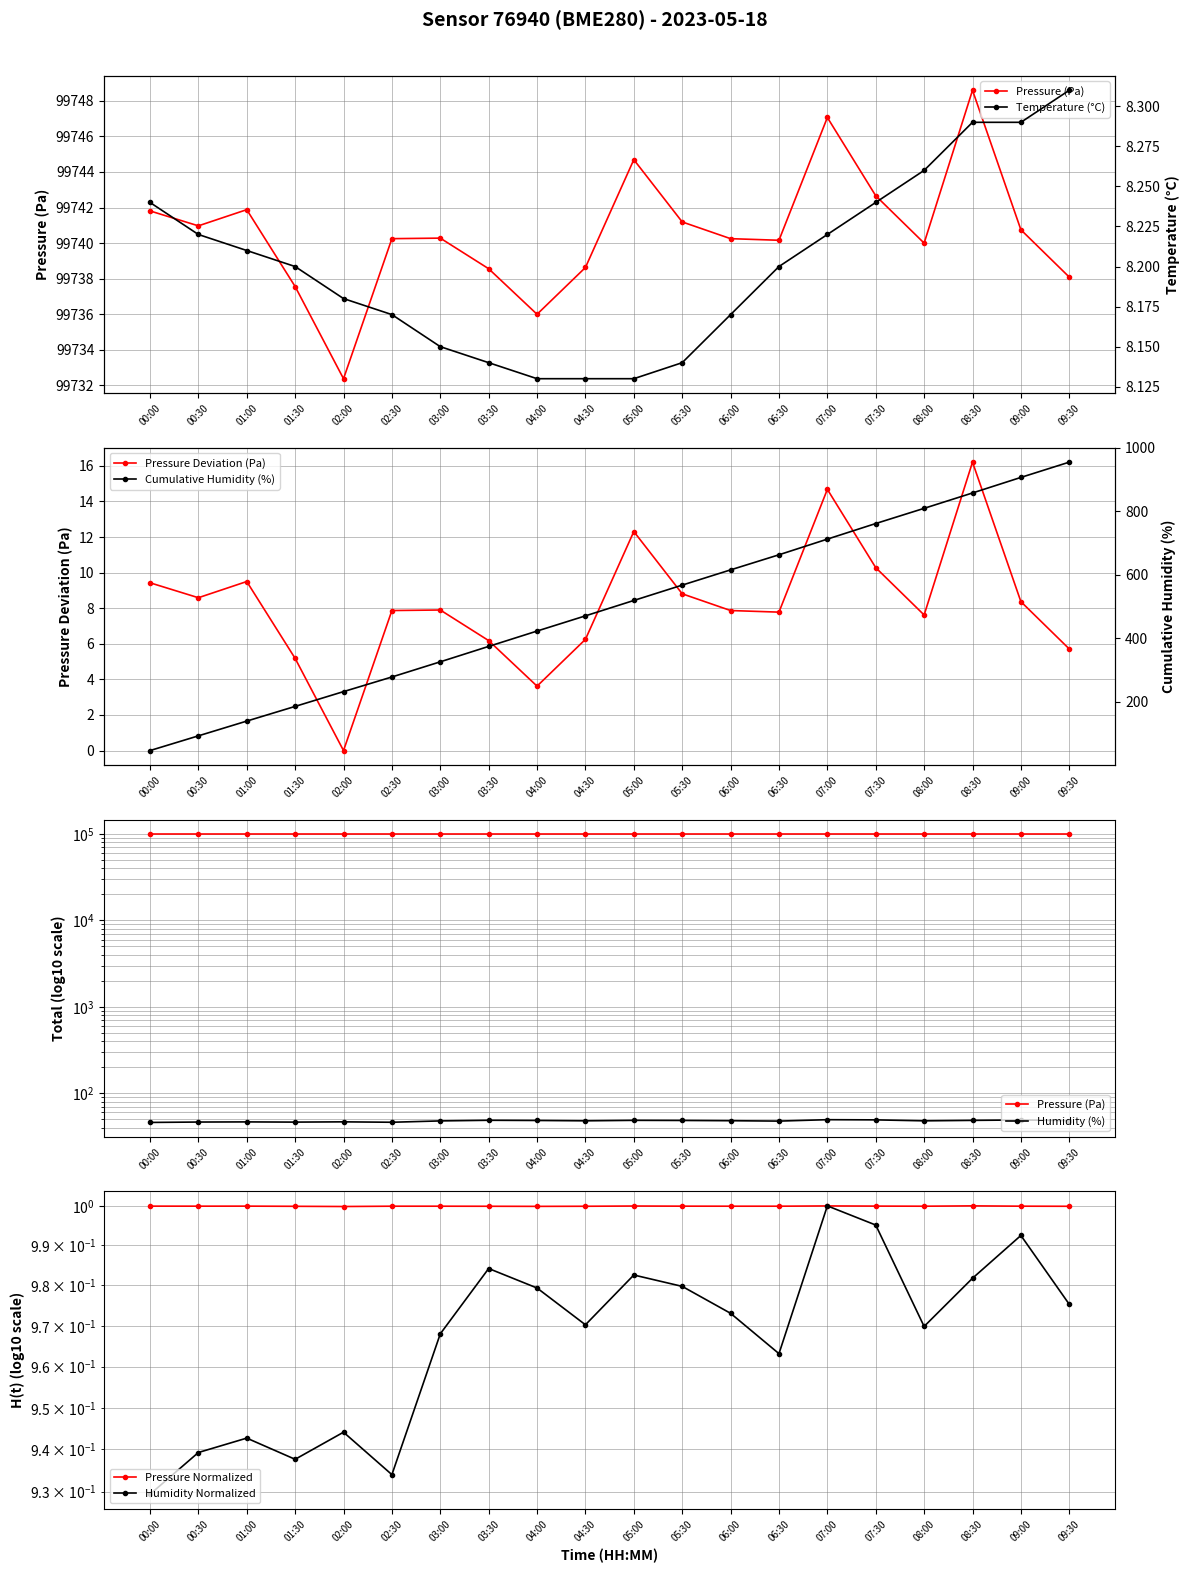

What is the value of the pressure point at the 12th from the left?

99741.2